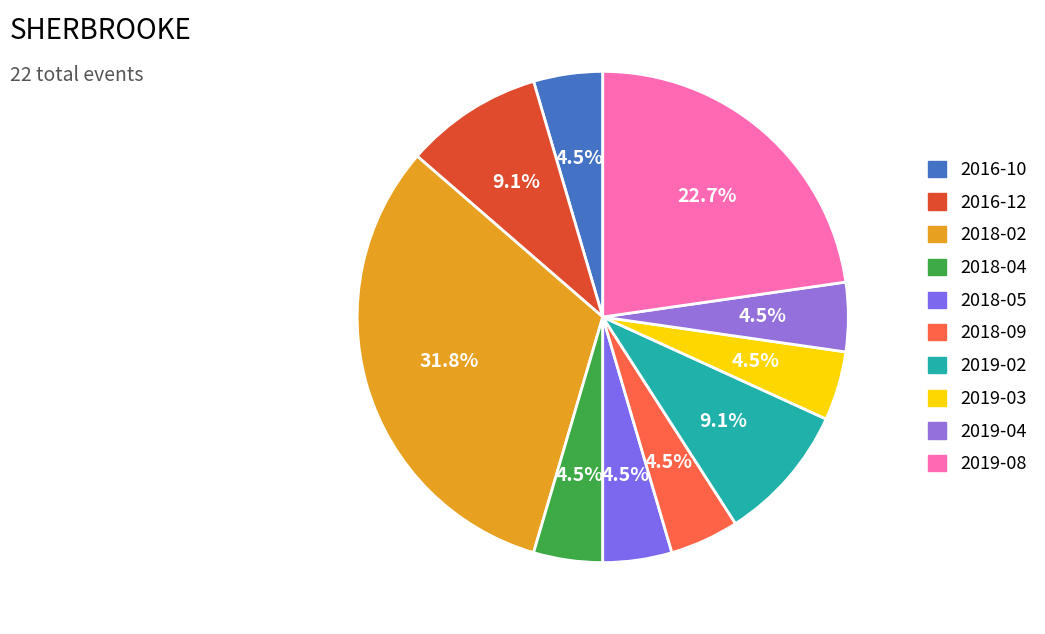

The 2018-02 slice represents 24% of the pie. True or false?

False